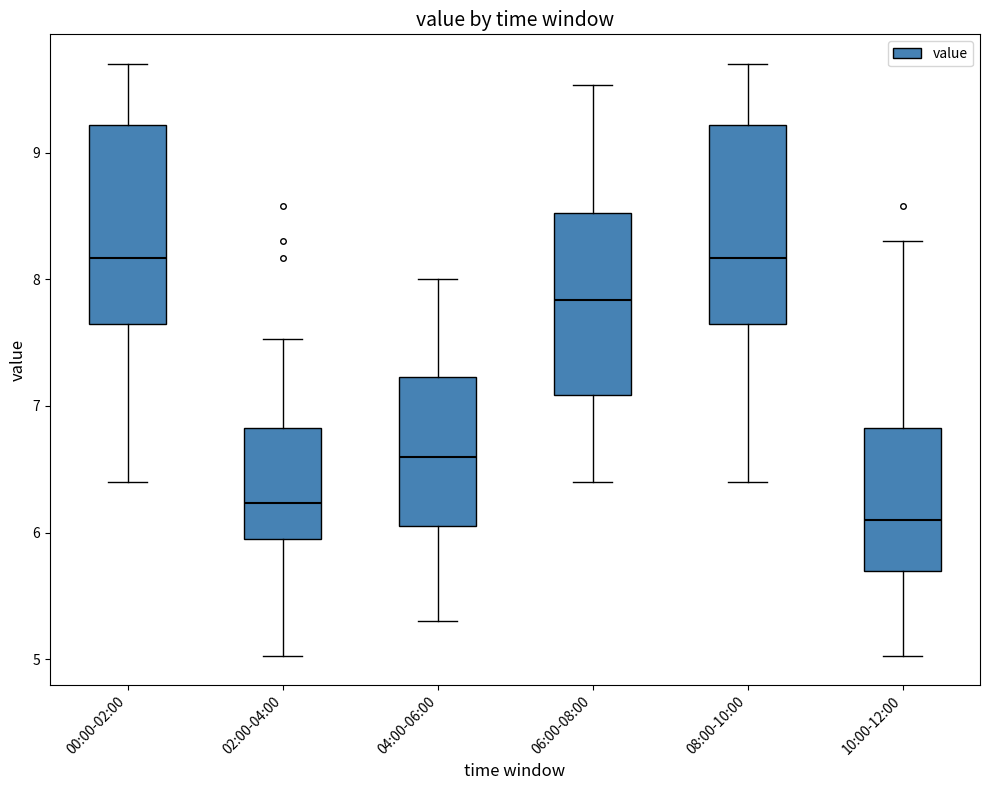

Reading left to right, transcribe this box plot: for each box, give where its median line is, the range the box spans, and where its two whiskers end, as read against the y-axis. The values are not printed on the chart, so give them approximately, as read against the axis.

00:00-02:00: median 8.2, box 7.7 to 9.2, whiskers 6.4 to 9.7
02:00-04:00: median 6.2, box 5.9 to 6.8, whiskers 5.0 to 7.5
04:00-06:00: median 6.6, box 6.1 to 7.2, whiskers 5.3 to 8.0
06:00-08:00: median 7.8, box 7.1 to 8.5, whiskers 6.4 to 9.5
08:00-10:00: median 8.2, box 7.7 to 9.2, whiskers 6.4 to 9.7
10:00-12:00: median 6.1, box 5.7 to 6.8, whiskers 5.0 to 8.3